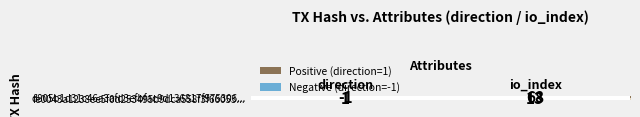

Which series has the largest range (max minus min)?

d805b1d31c46a3afd3efbfac9d136817f975306...